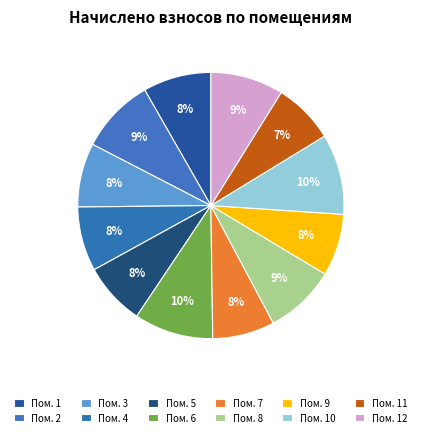

Rank the categories by value from lowest to highest.

11, 7, 9, 5, 3, 4, 1, 8, 12, 2, 6, 10